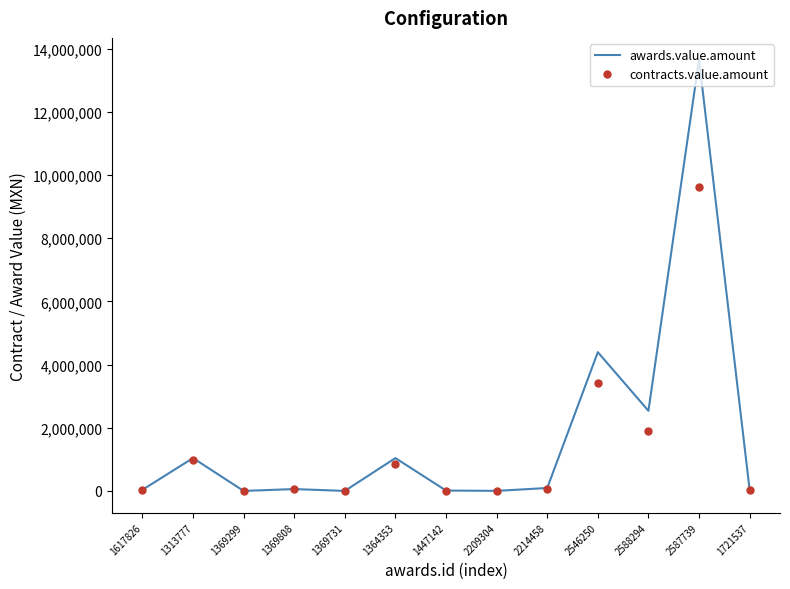

Which series has the widest spread of values?

awards.value.amount